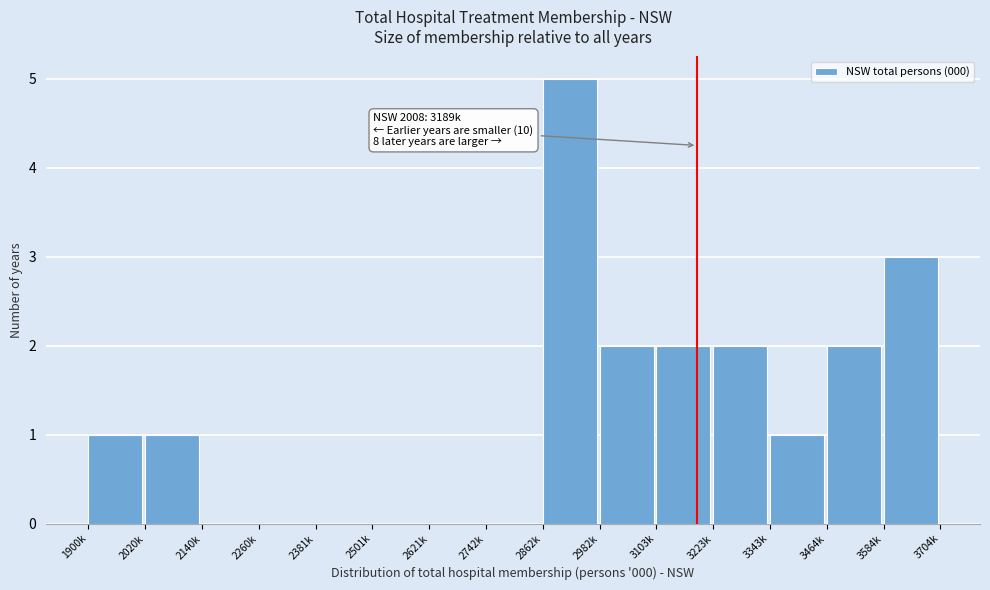

Reading left to right, extract all data points from this chart.

1900k=1	2020k=1	2140k=0	2260k=0	2381k=0	2501k=0	2621k=0	2742k=0	2862k=5	2982k=2	3103k=2	3223k=2	3343k=1	3464k=2	3584k=3